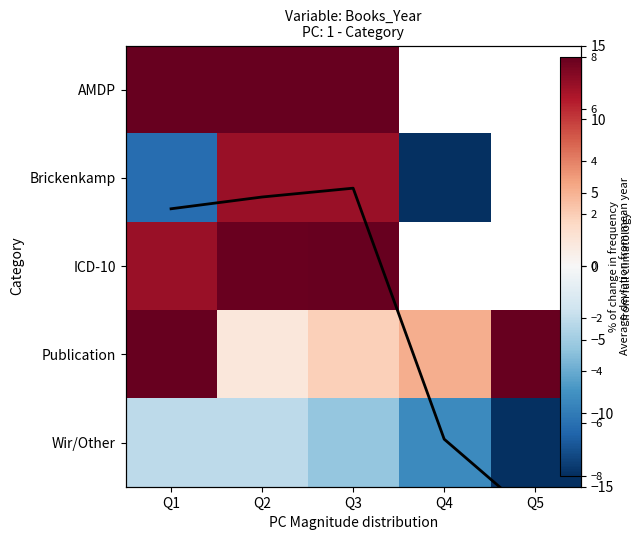

What is the approximate value of ICD-10 at Q2?

7.9